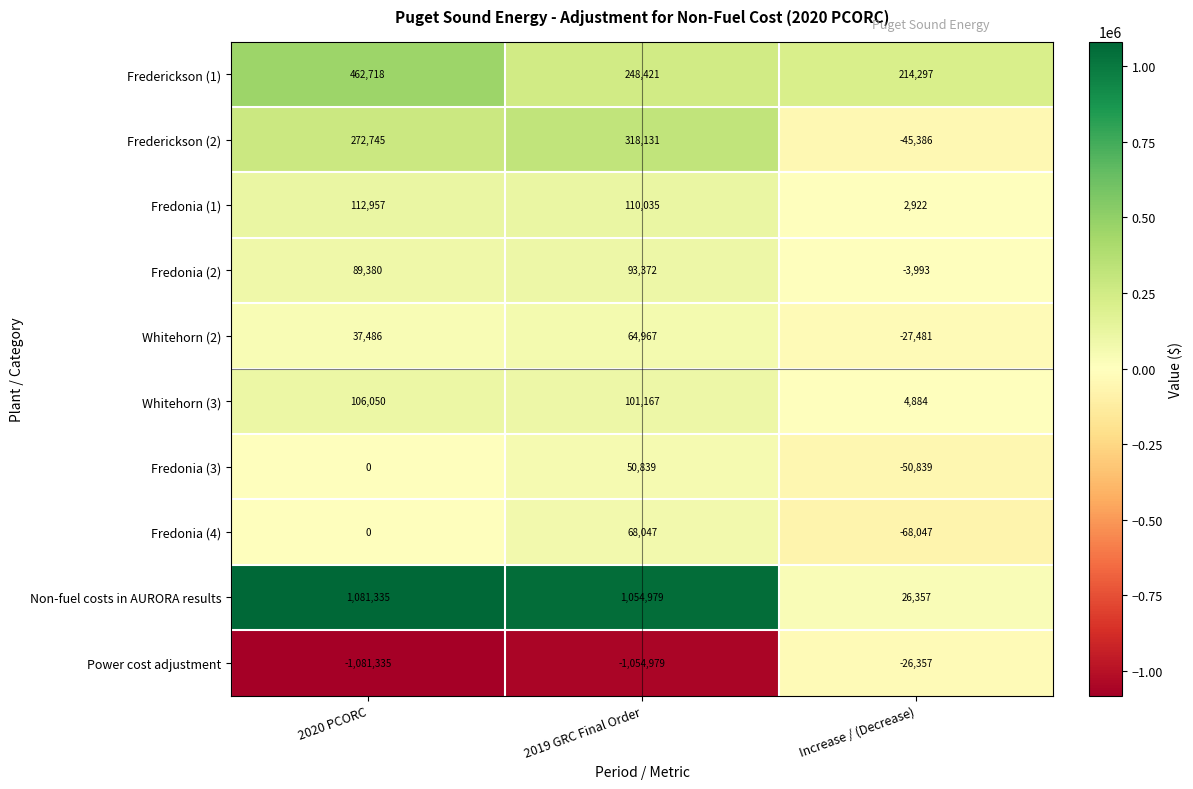

Which series has the largest total across all categories?

Non-fuel costs in AURORA results